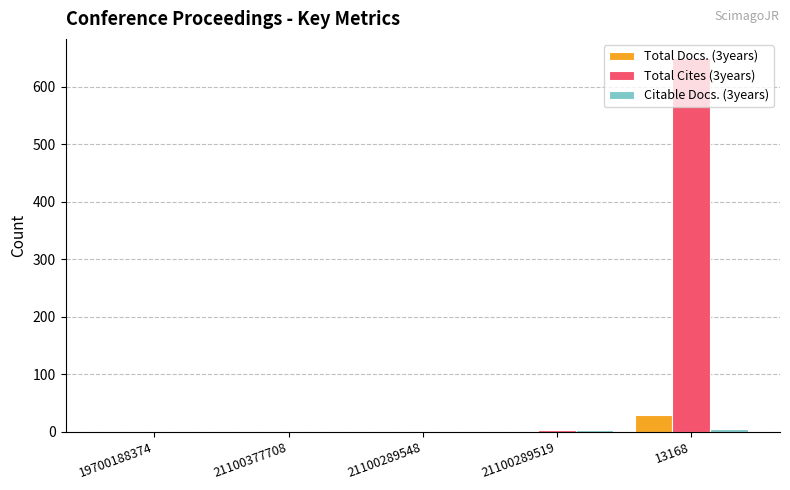

At which category is the sum across all series the highest?

13168